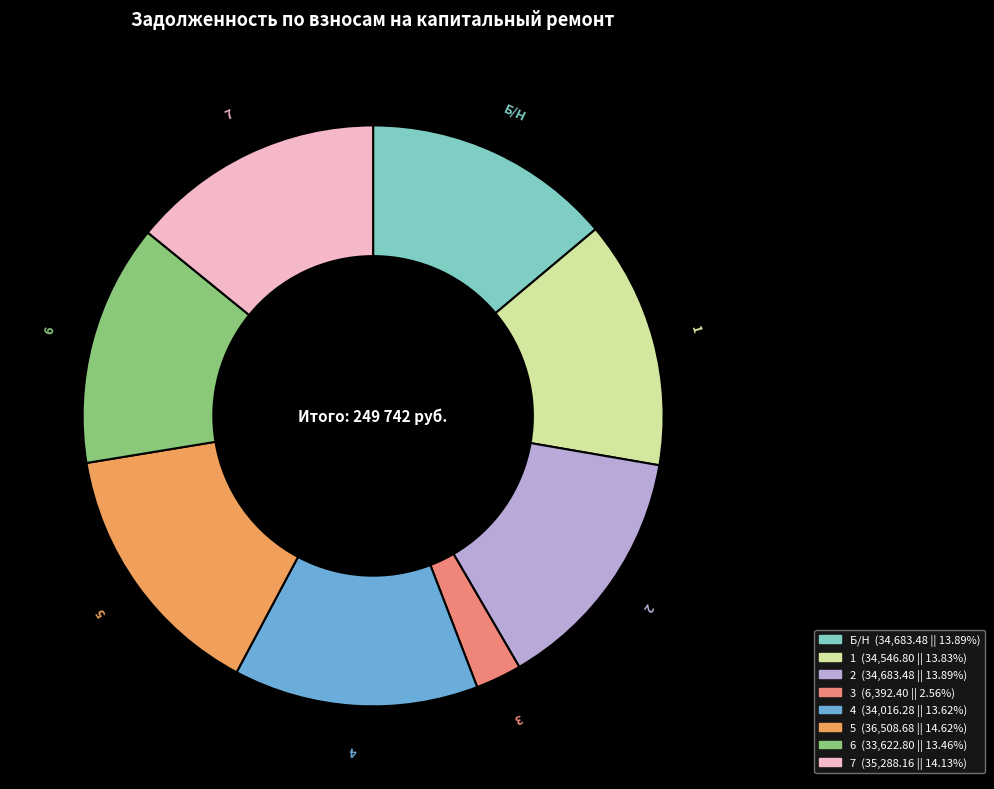

Does 4 account for over 50% of the chart?

No